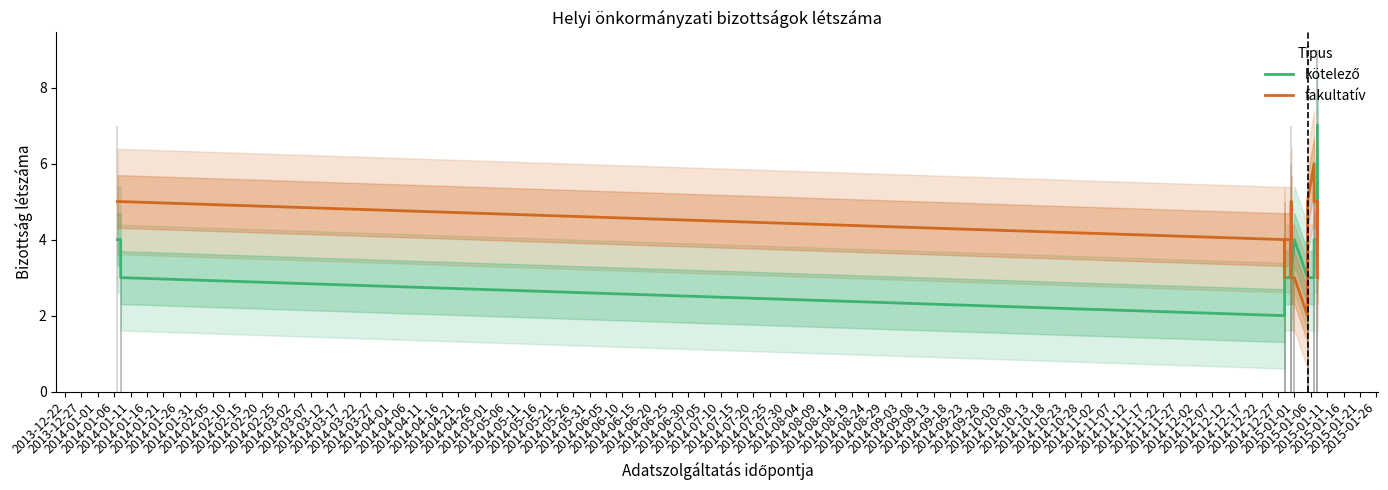

What is the lowest value of the fakultatív series?

2